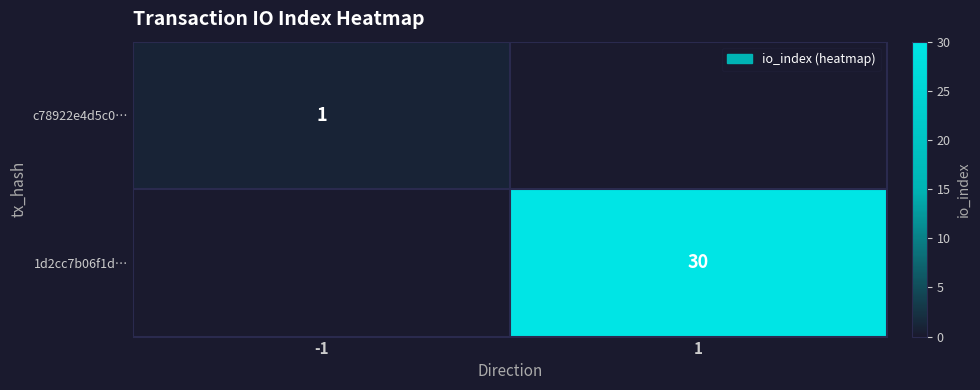

Is it true that 1d2cc7b06f1d… equals 51 at 1?

False